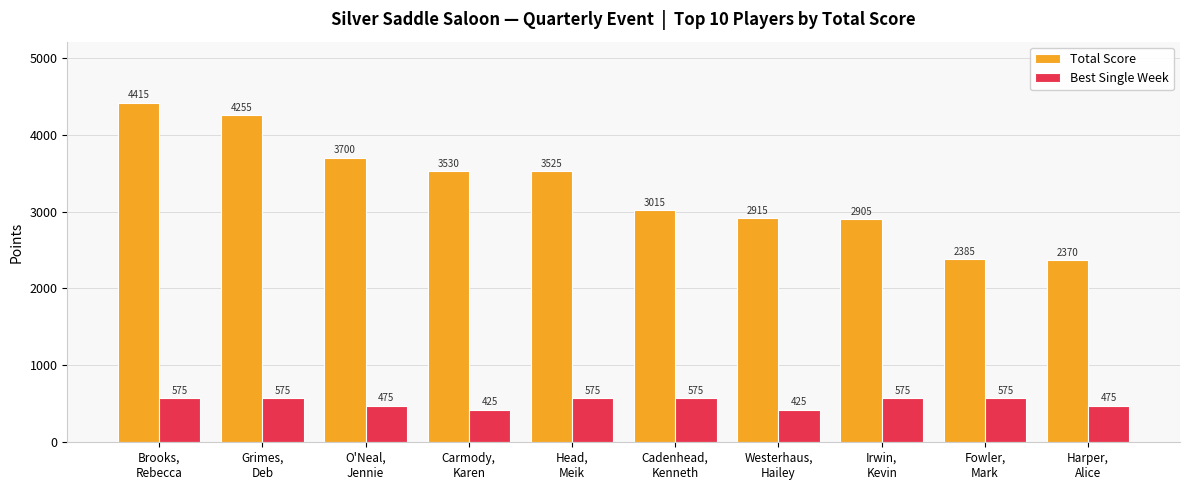

What is the minimum value for Total Score?

2370